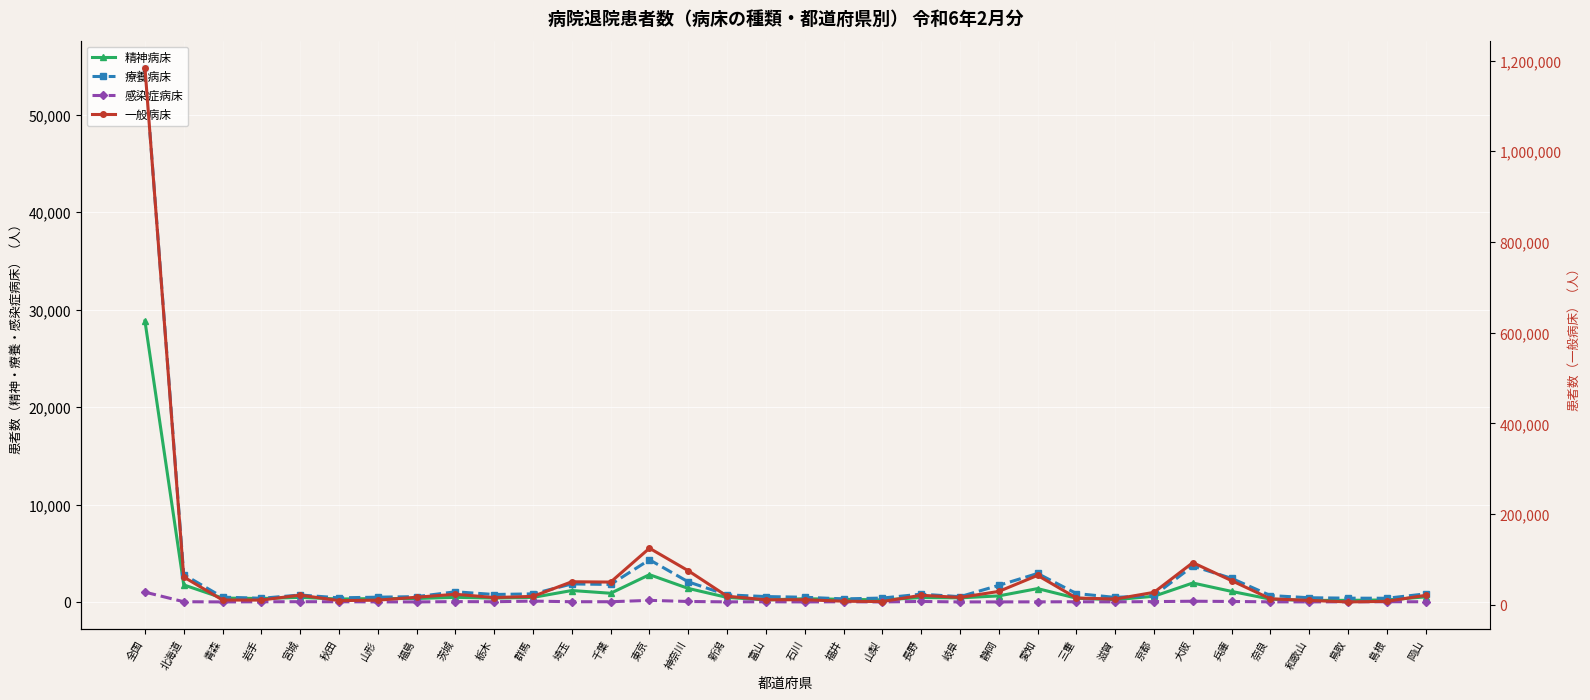

Which has a higher value, 岡山 or 千葉?

千葉